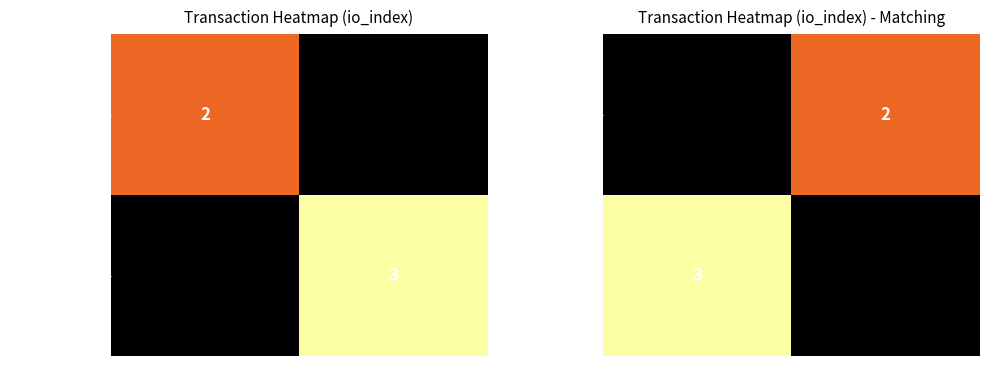

Count the number of categories in the chart.

2